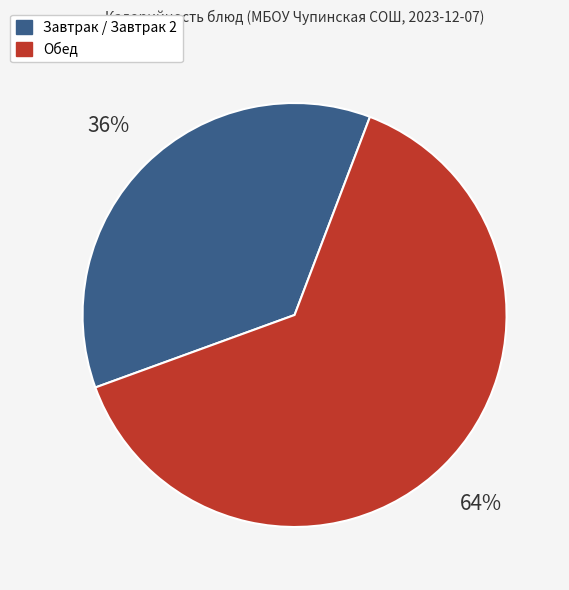

Does any single category account for the majority?

Yes